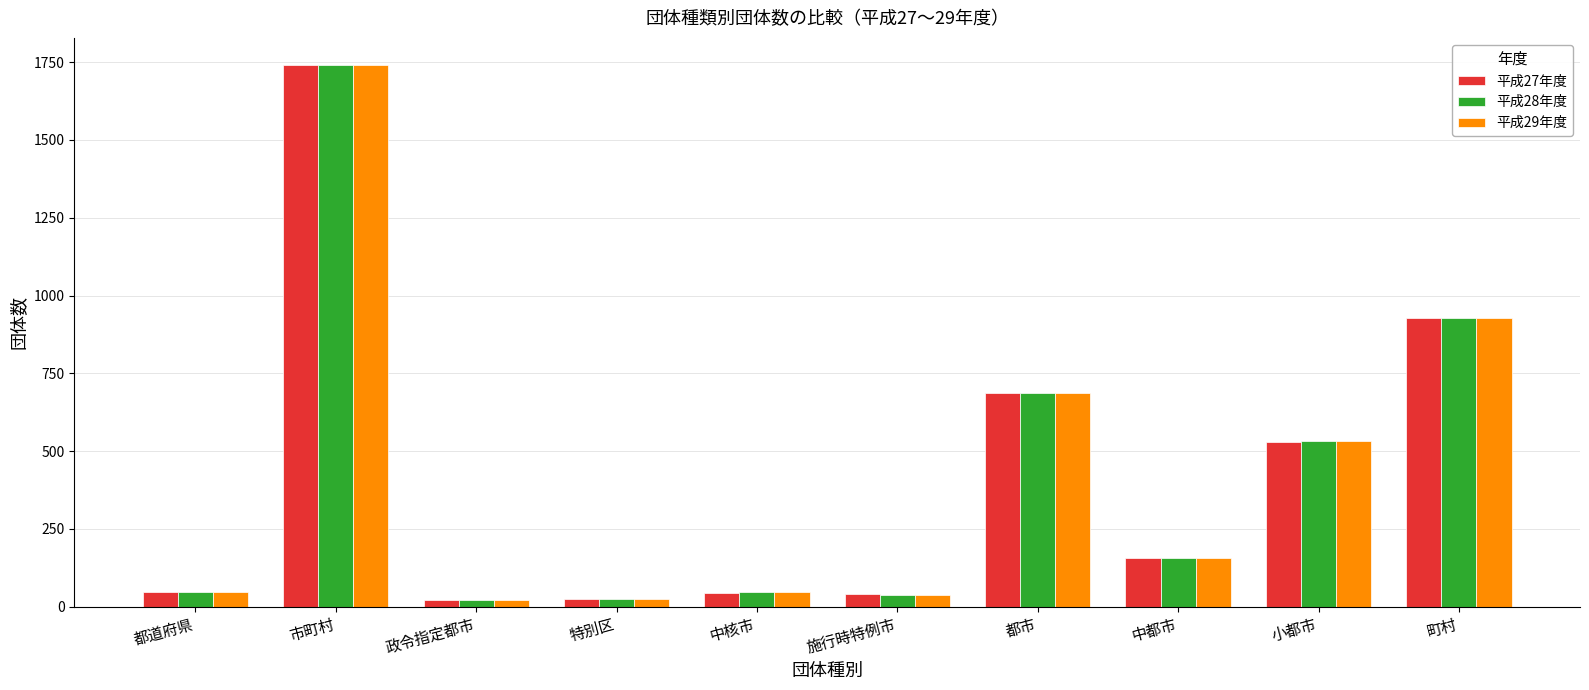

At which label is 平成28年度 closest to 880?

町村